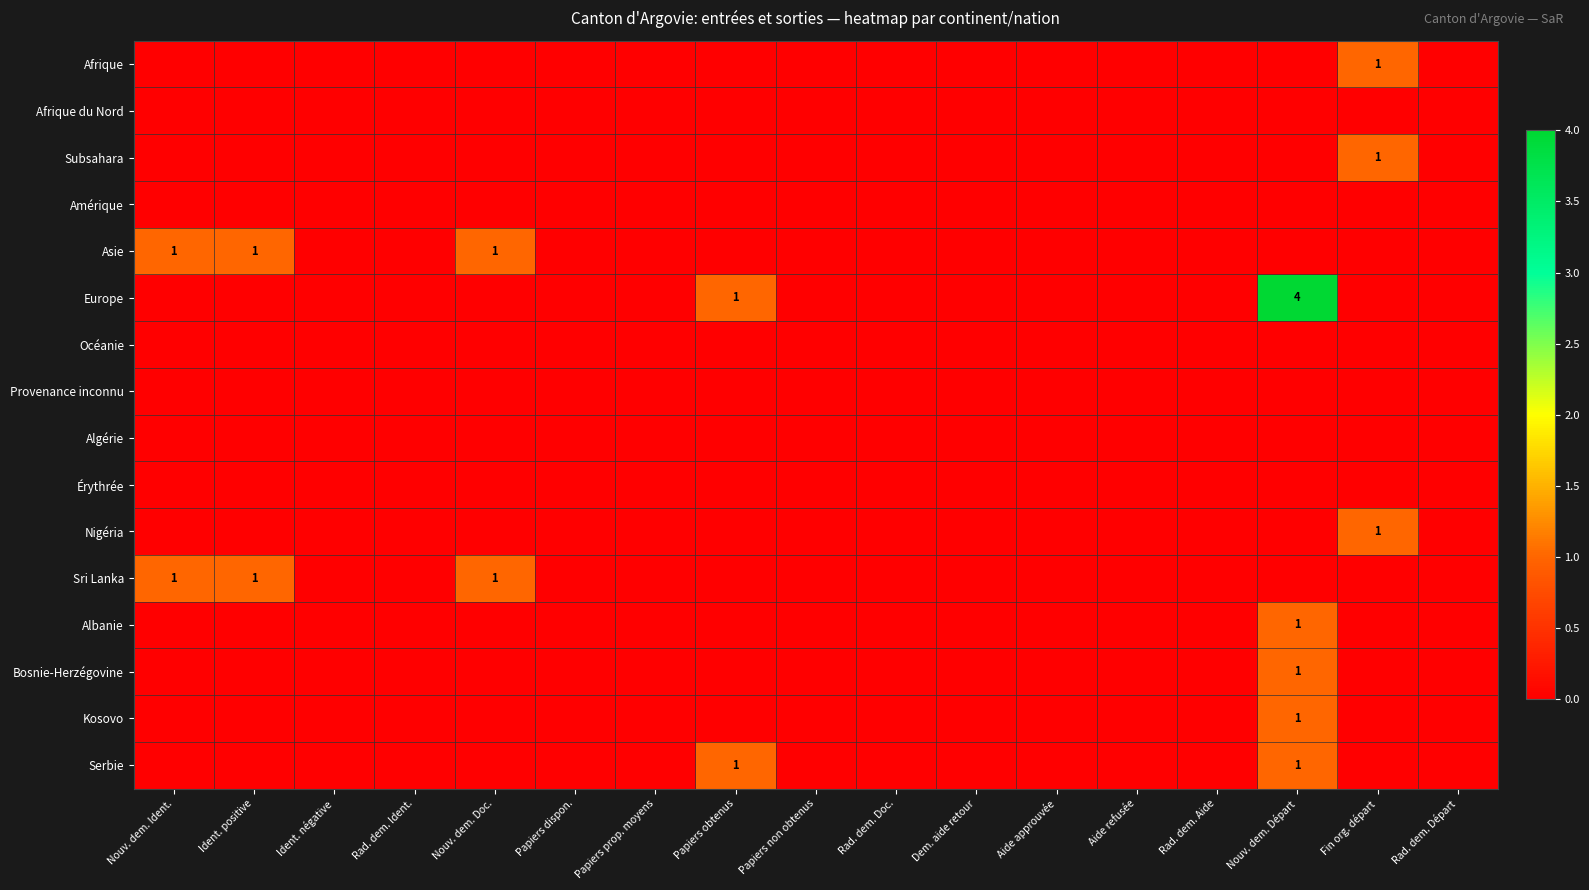

Is the value of Provenance inconnu at Nouv. dem. Doc. greater than the value of Subsahara at Papiers prop. moyens?

No